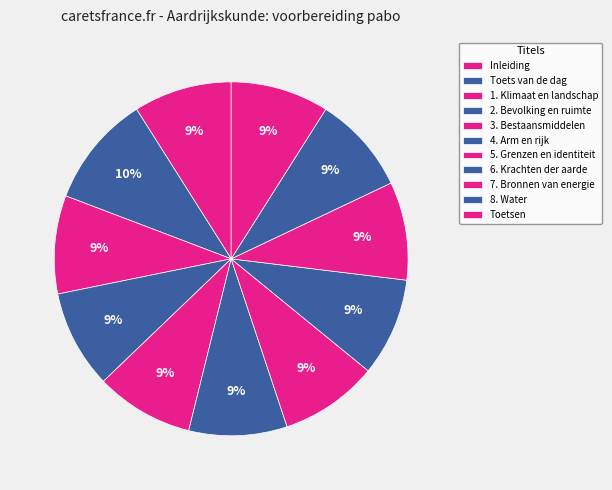

How many slices are in this pie chart?

11